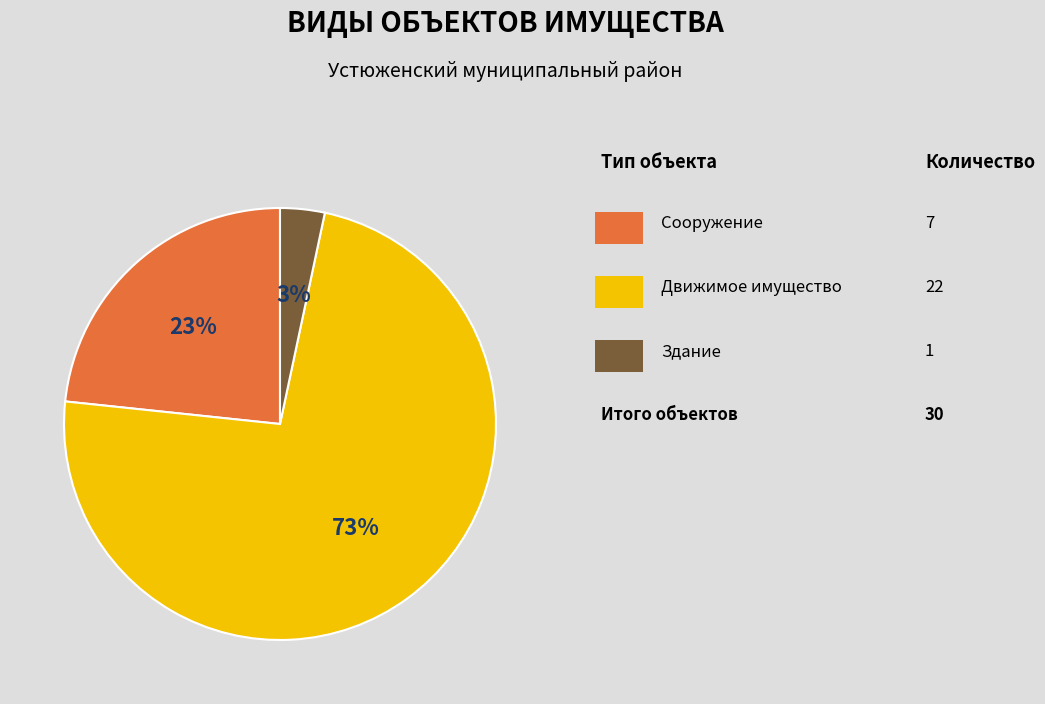

To the nearest percent, what is the average slice percentage?

33%